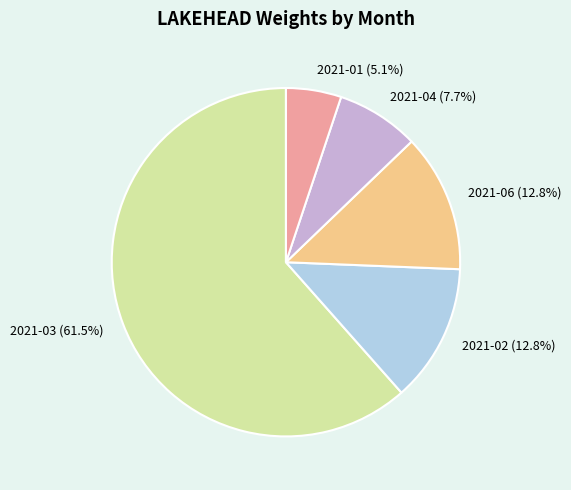

What is the majority slice?

2021-03